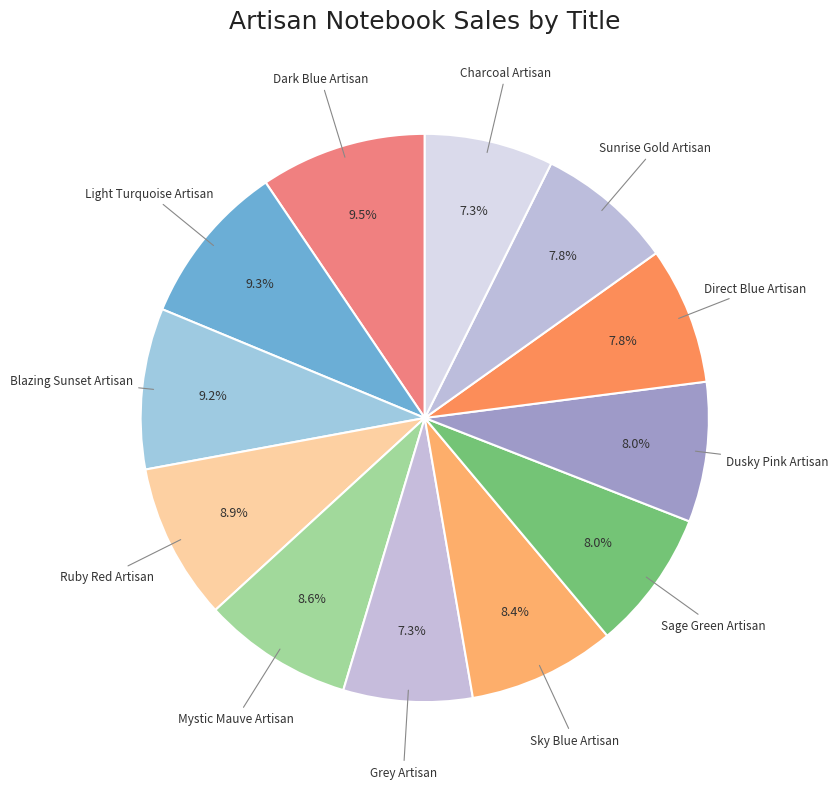

Does any single category account for the majority?

No